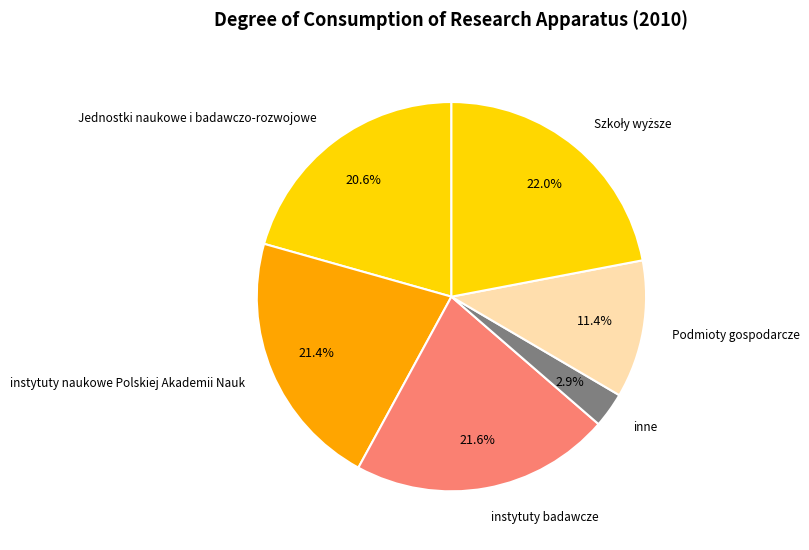

Which category has the smallest portion of the pie?

inne